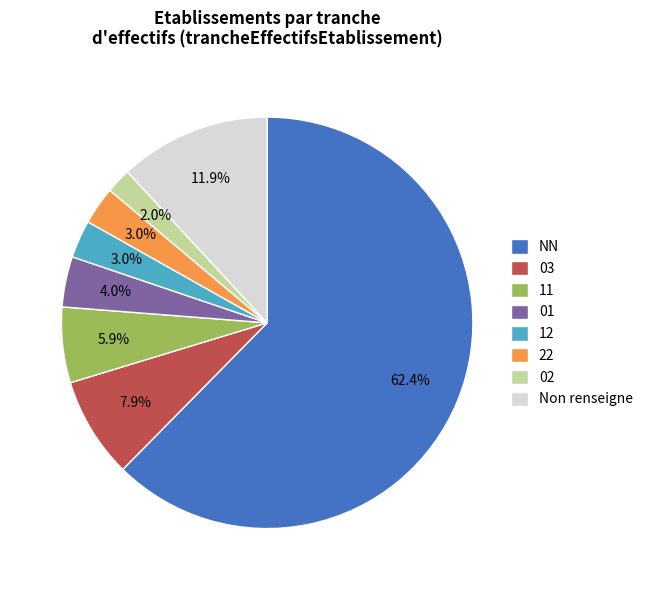

Is it true that 22 is 9% of the pie?

False